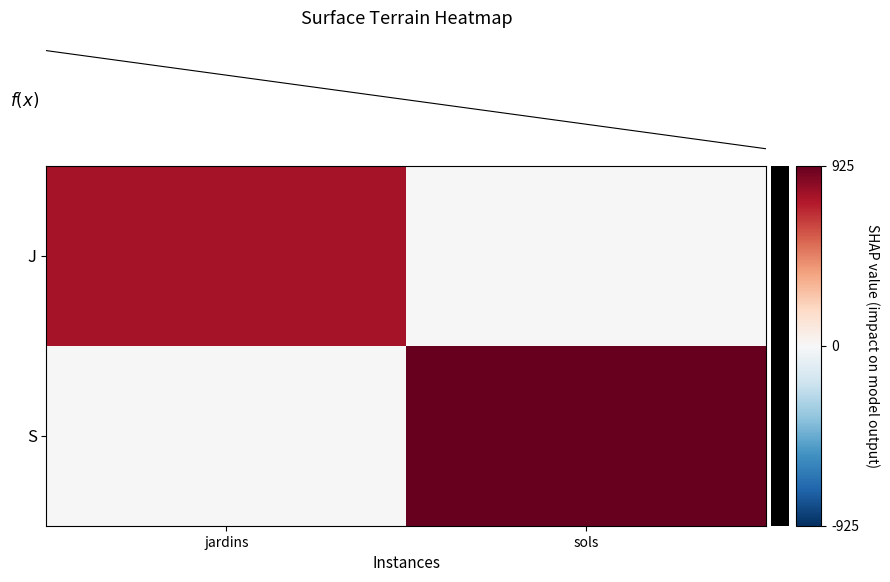

What is the spread (max minus min) of values at sols?

925.0